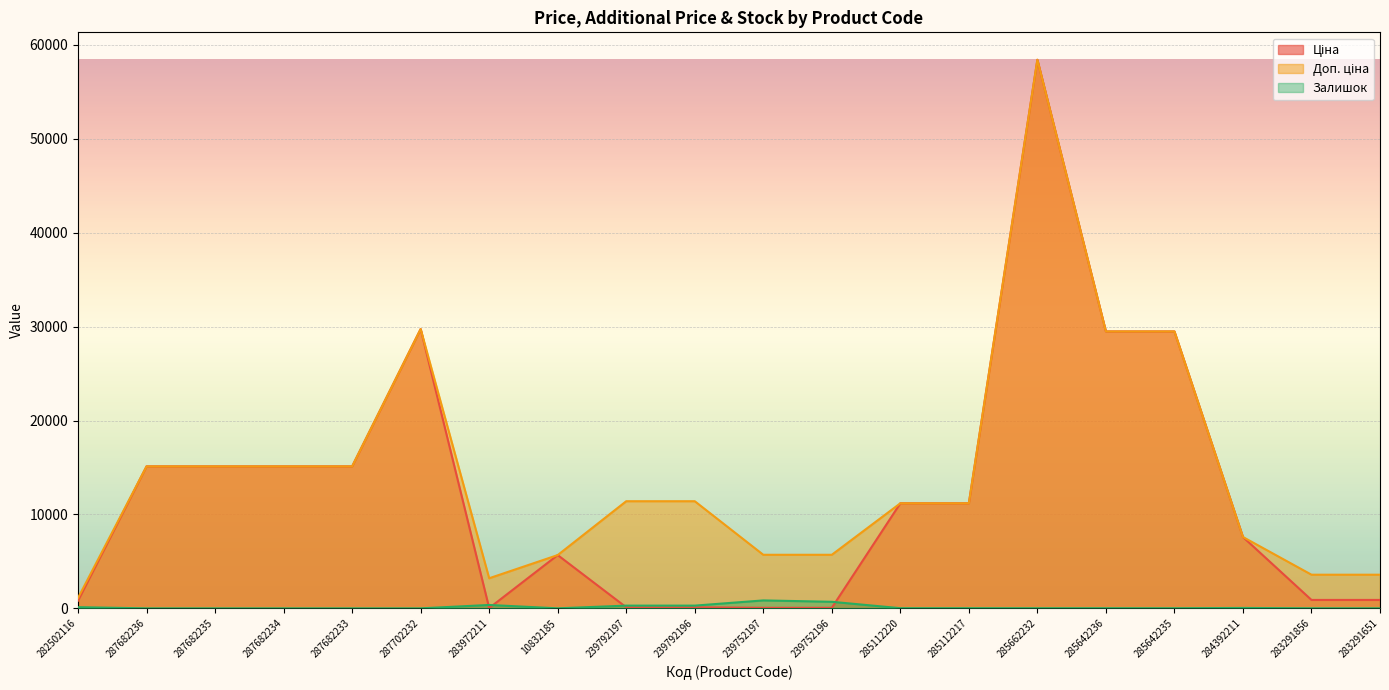

At which label does Ціна first exceed 11188?

287682236